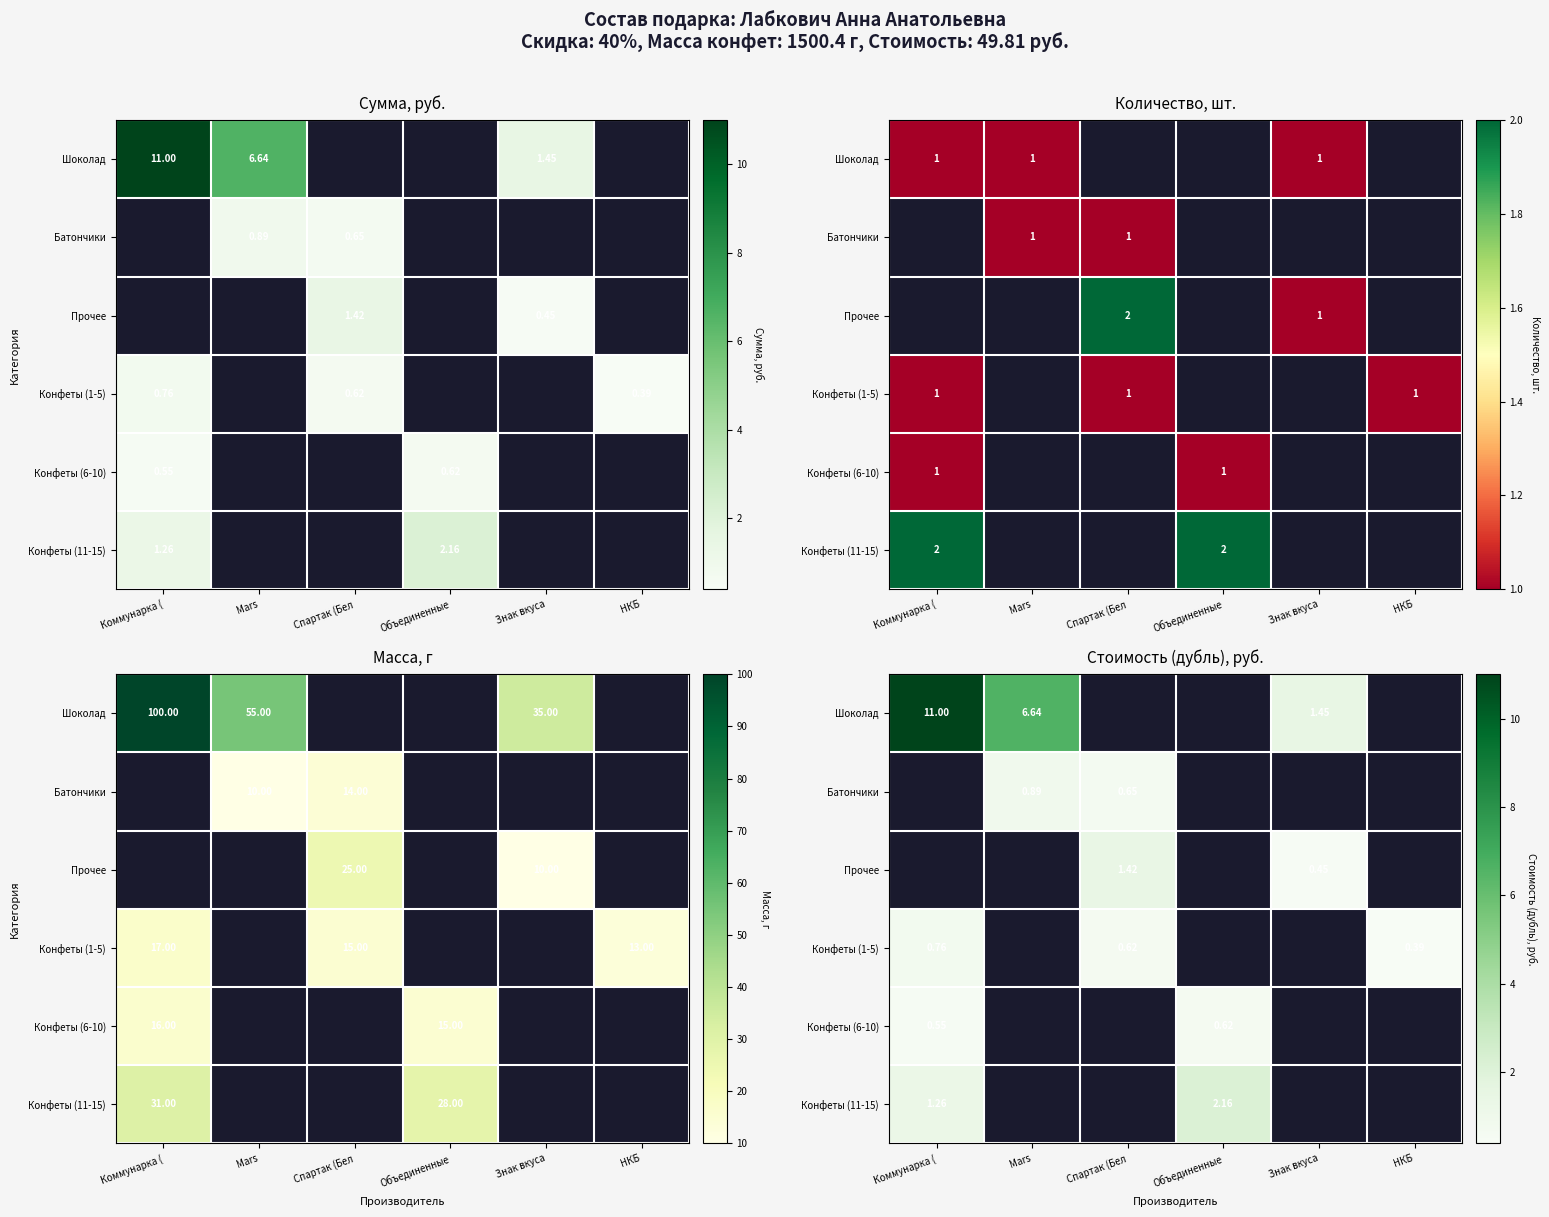

What is the spread (max minus min) of values at Объединенные?

2.2